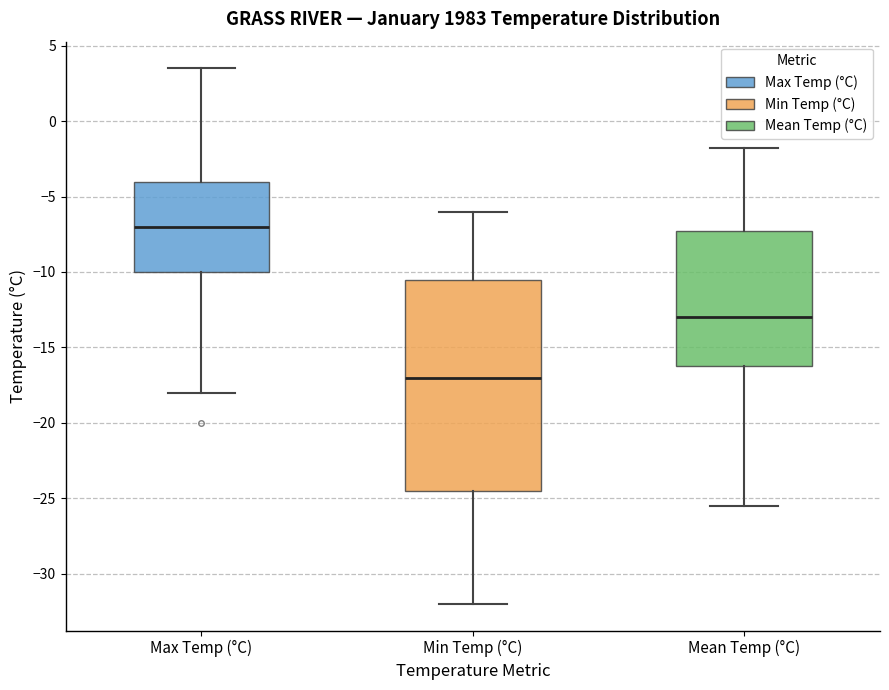

Comparing the boxes themselves (not the whiskers), which one is the tallest?

Min Temp (°C)